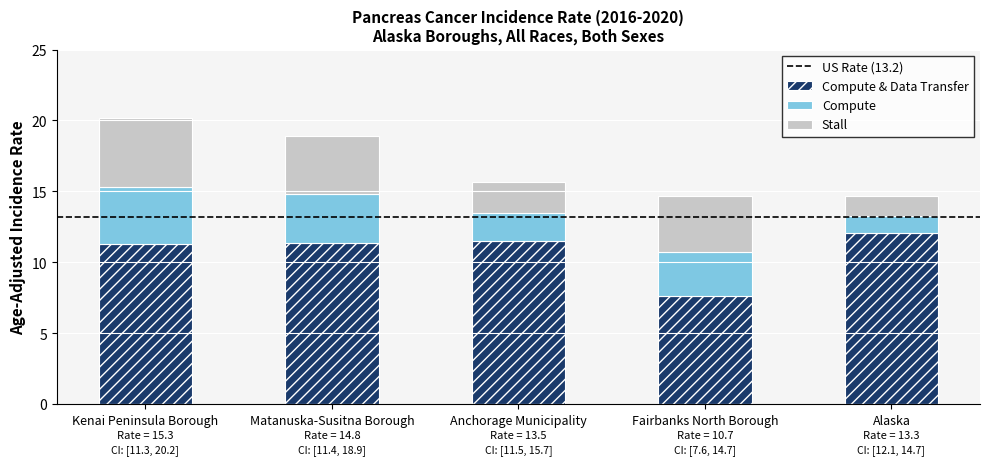

What is the total value across all series at Anchorage Municipality?

15.7